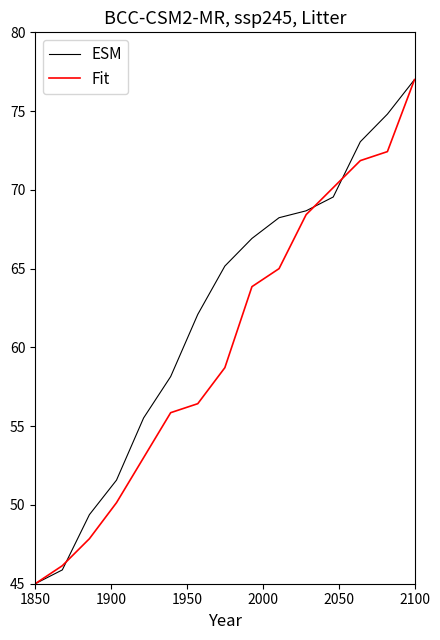

List the series in order of their overall mean, highest first.

ESM, Fit